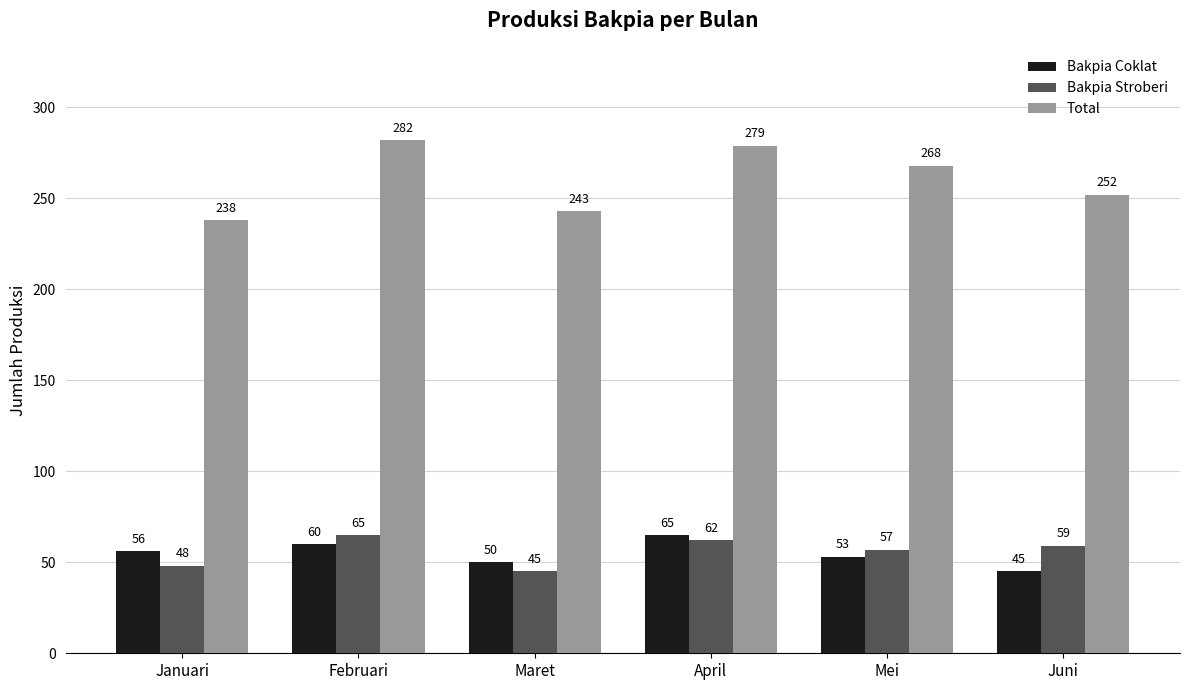

How many groups of bars are there?

6